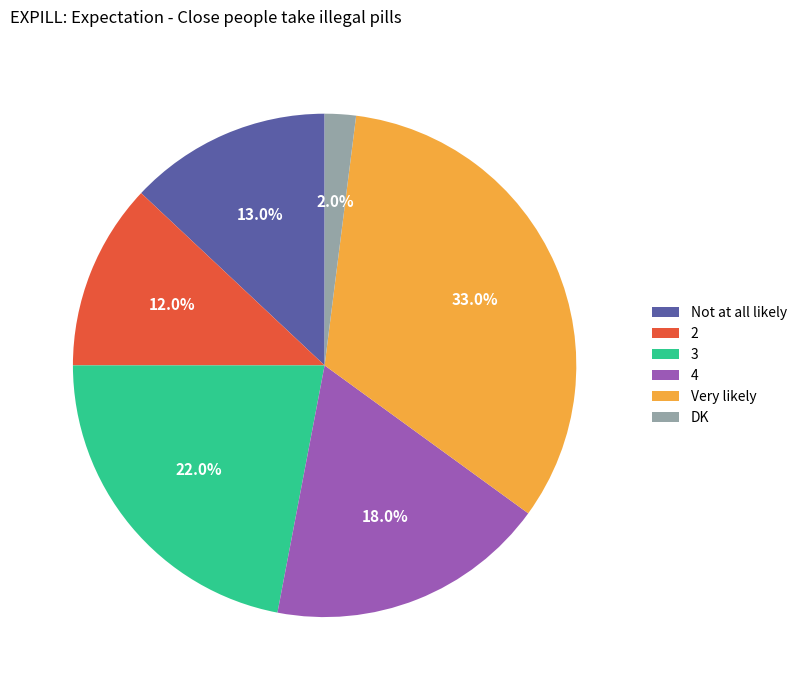

Does Not at all likely account for over 50% of the chart?

No